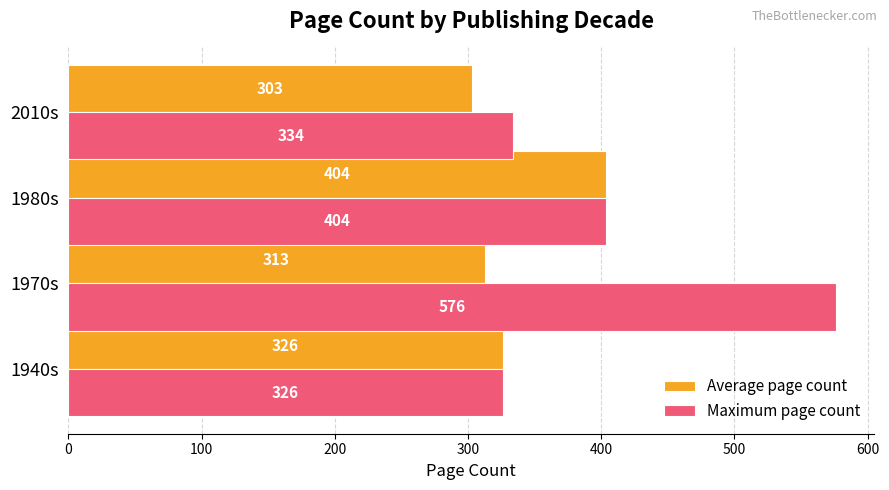

Which category has the highest value in the Maximum page count series?

1970s